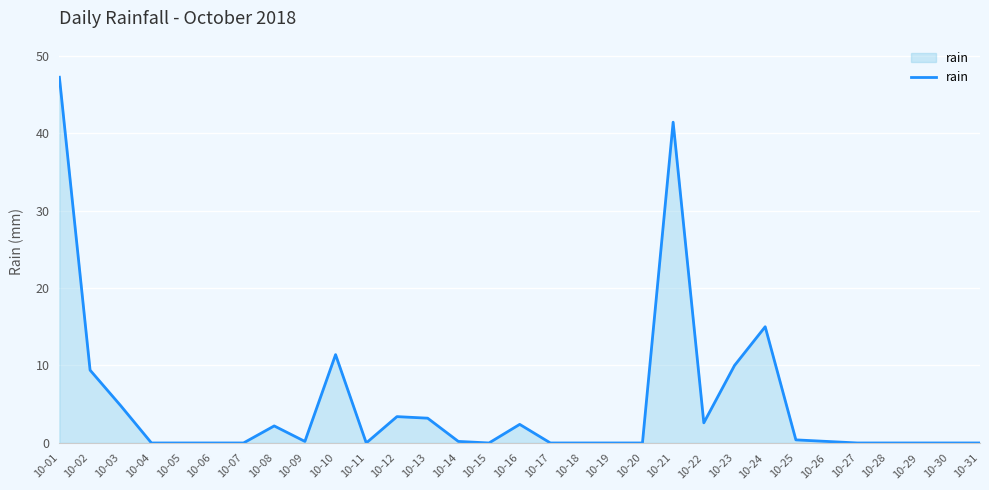

What is the difference between the maximum and minimum values?

47.2